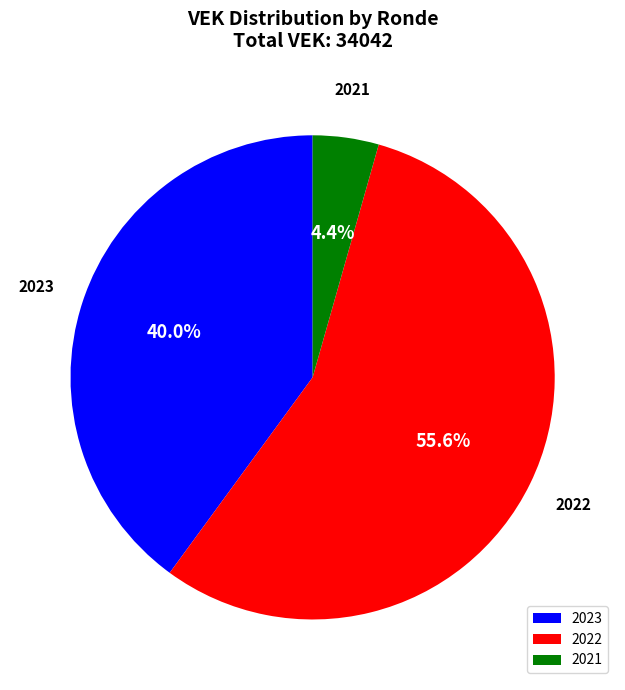

How many segments does this pie chart have?

3